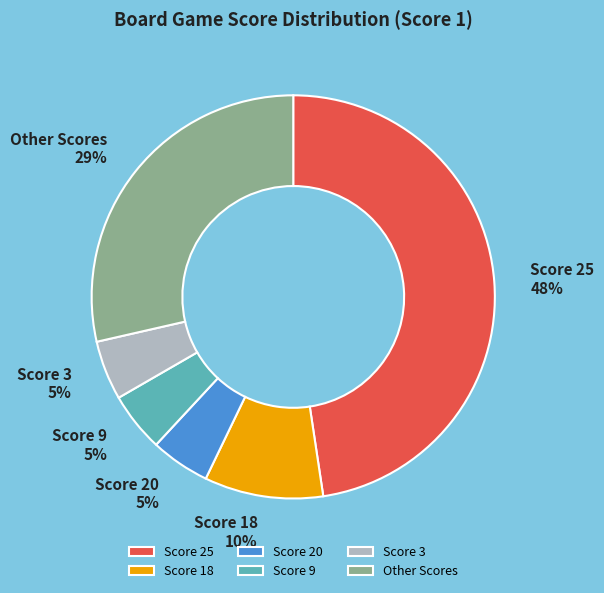

Which slice is the largest?

Score 25